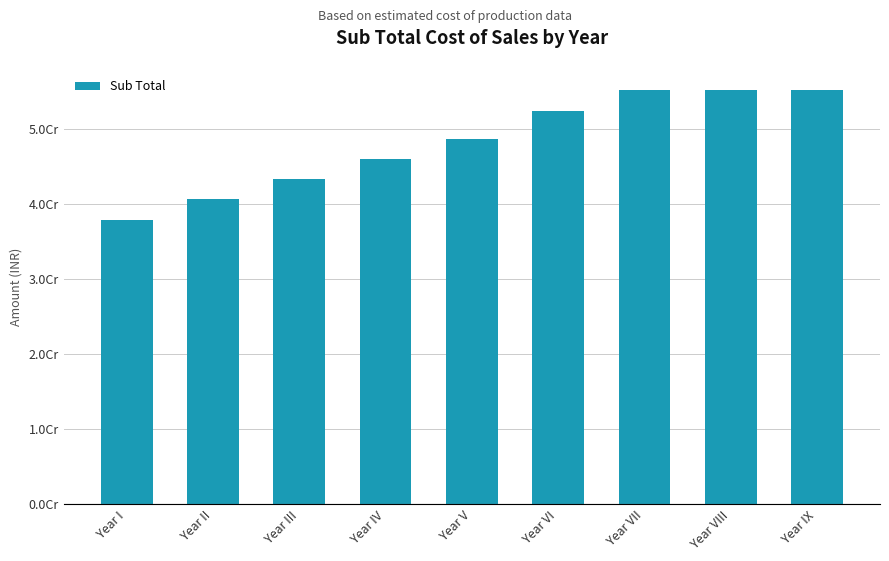

Does the chart contain any negative values?

No